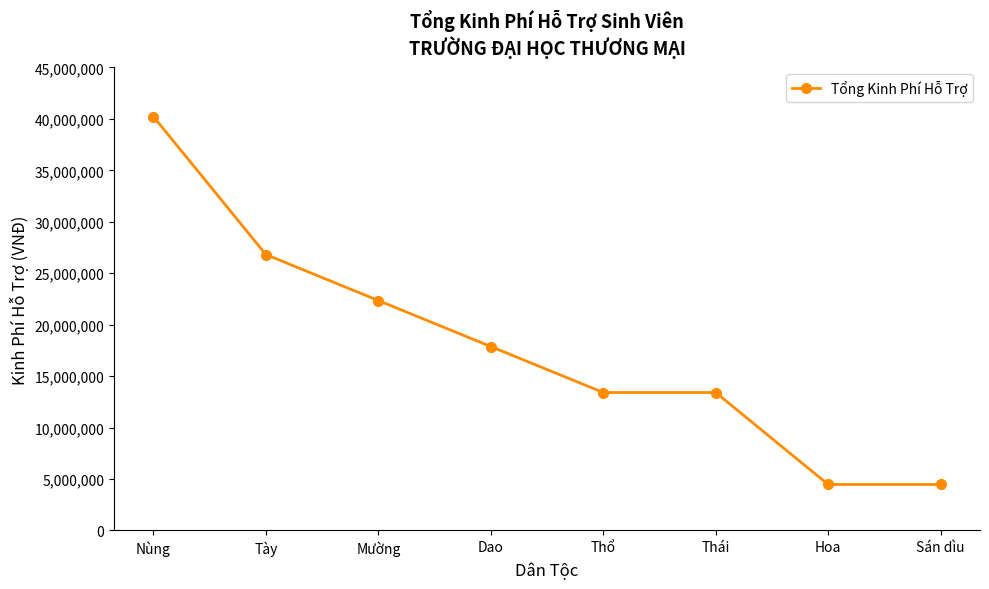

What position from the left is Dao?

4